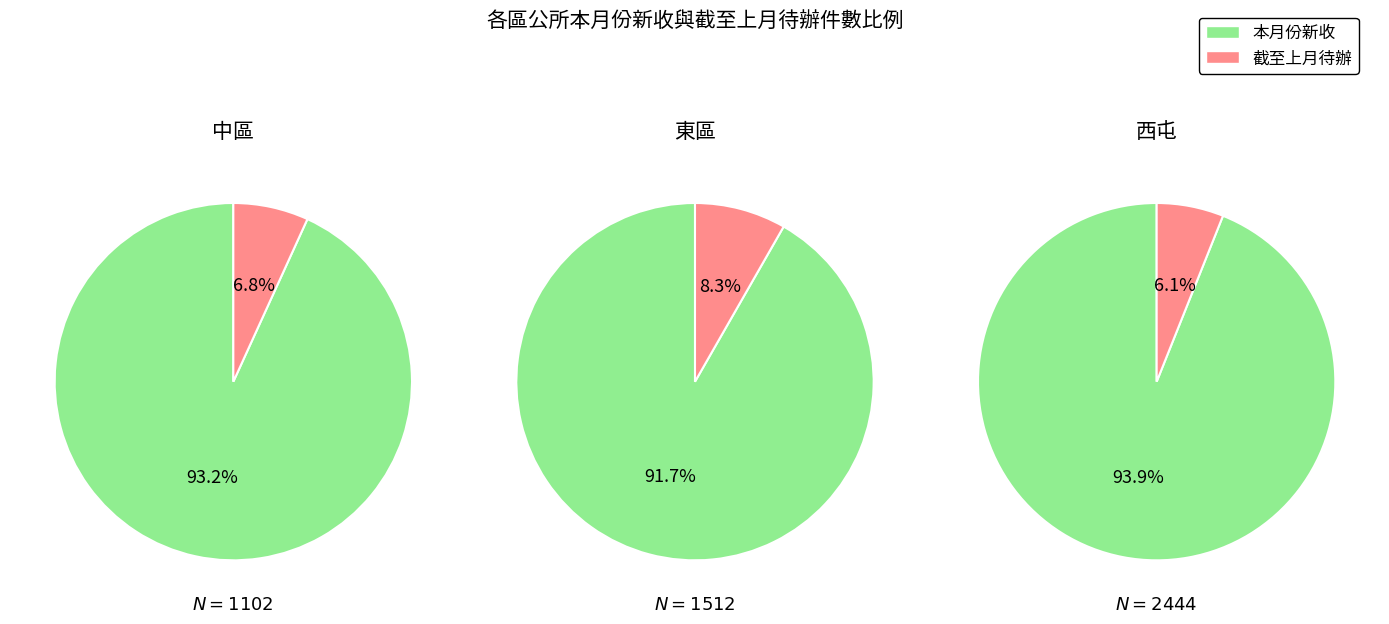

Which series has the widest spread of values?

本月份新收